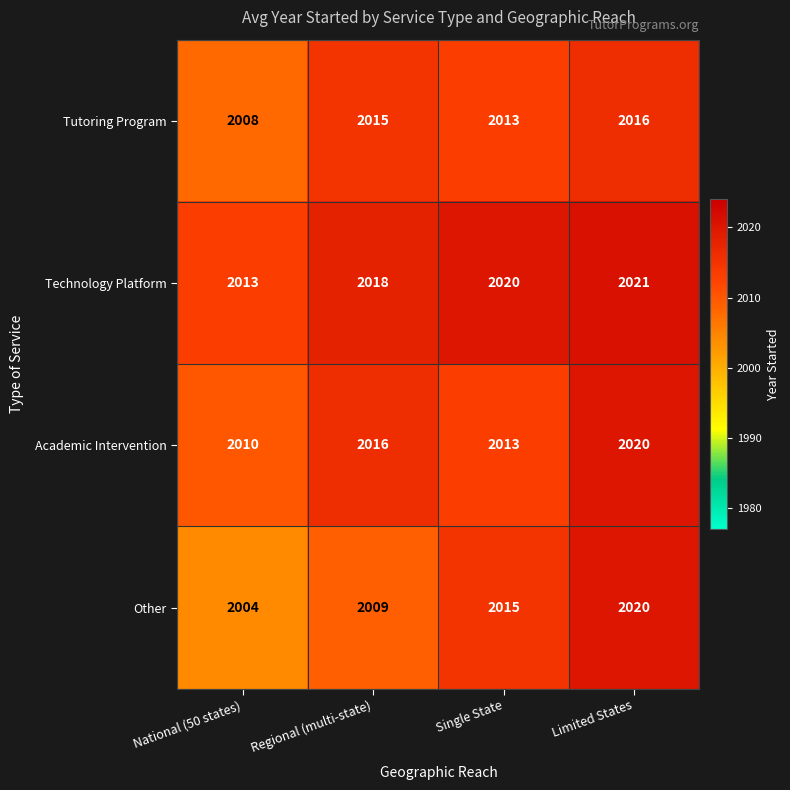

The Technology Platform series shows 517 at Single State. True or false?

False